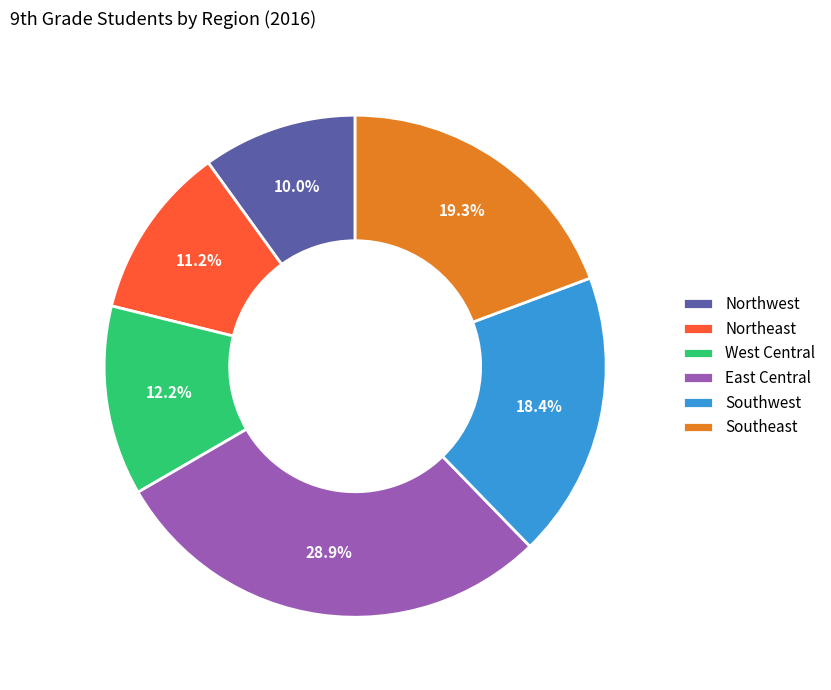

How many slices are in this pie chart?

6